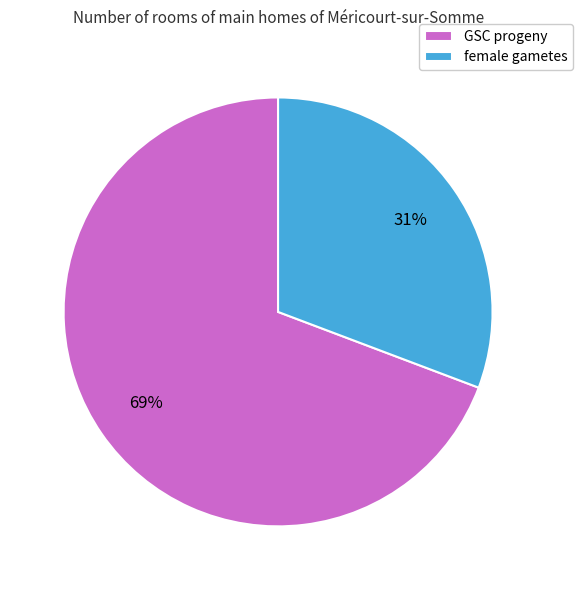

What is the largest slice in the pie chart?

GSC progeny